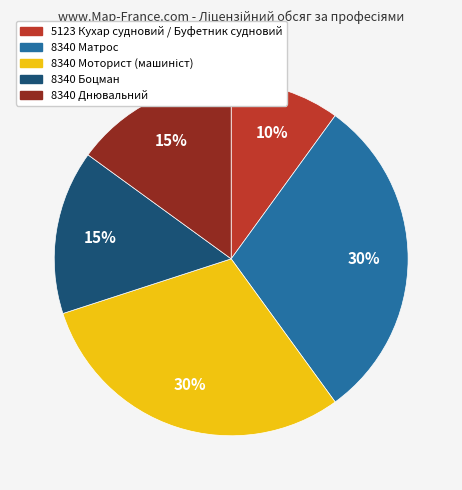

Combined, do 5123 Кухар судновий / Буфетник судновий and 8340 Боцман account for over 50%?

No